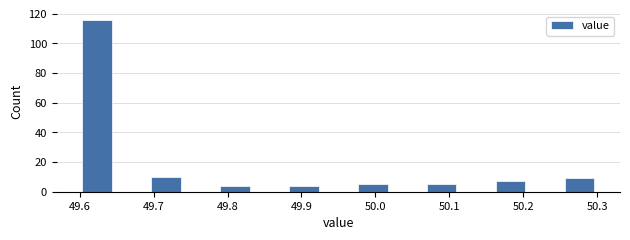

Which range on the x-axis has the tallest bar?

49.60 to 49.65